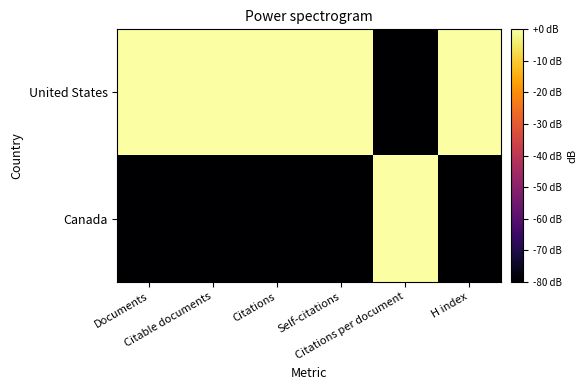

At Documents, list the series in order from largest to smallest.

United States, Canada